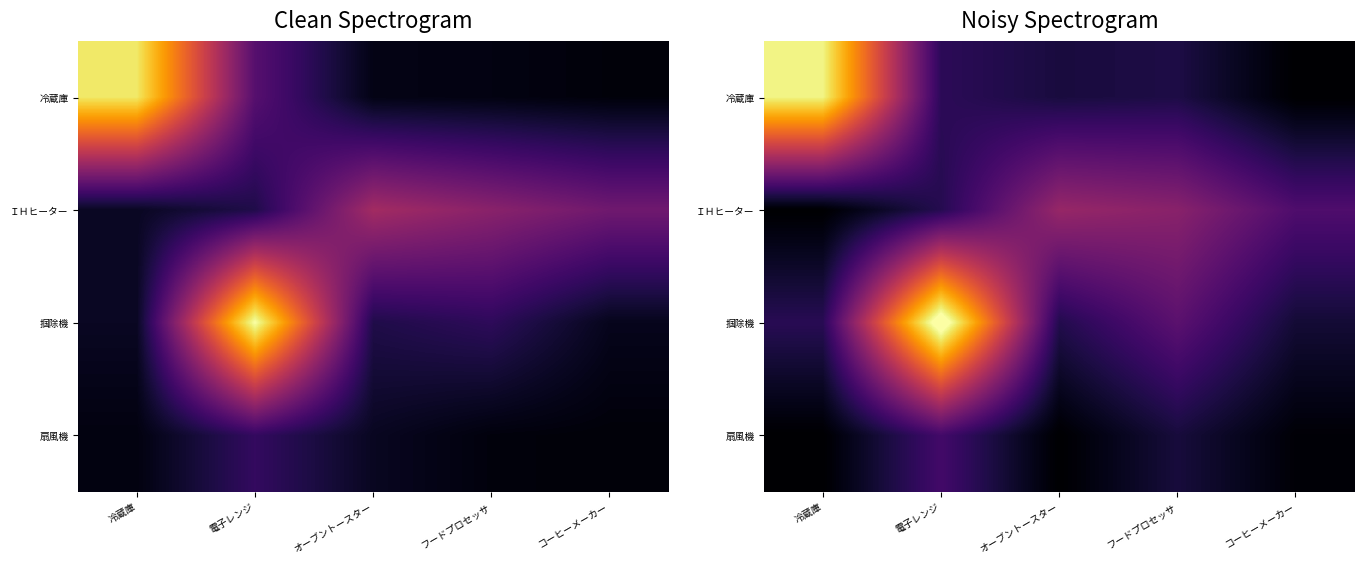

Which series has the largest range (max minus min)?

掴除機